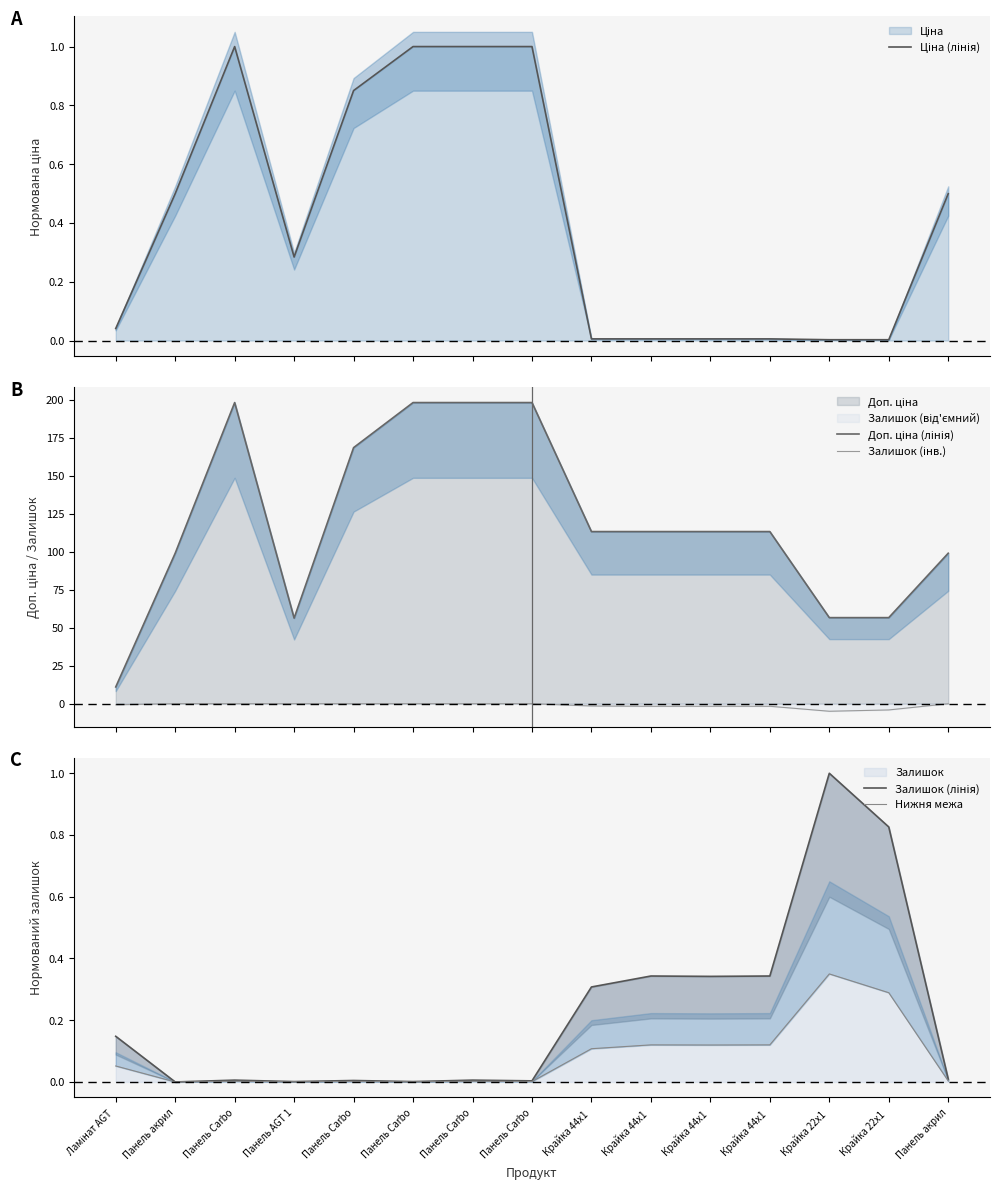

What is the approximate value of Ціна (лінія) at Панель Carbo?

1.0